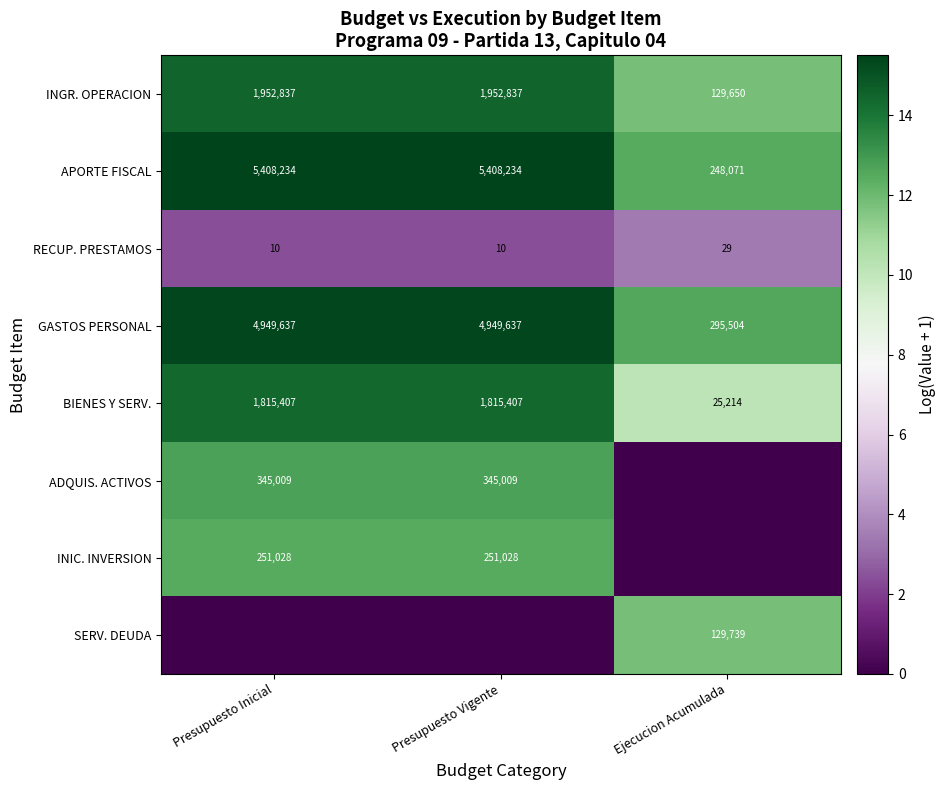

Is the value of BIENES Y SERV. at Presupuesto Inicial greater than the value of SERV. DEUDA at Ejecucion Acumulada?

Yes